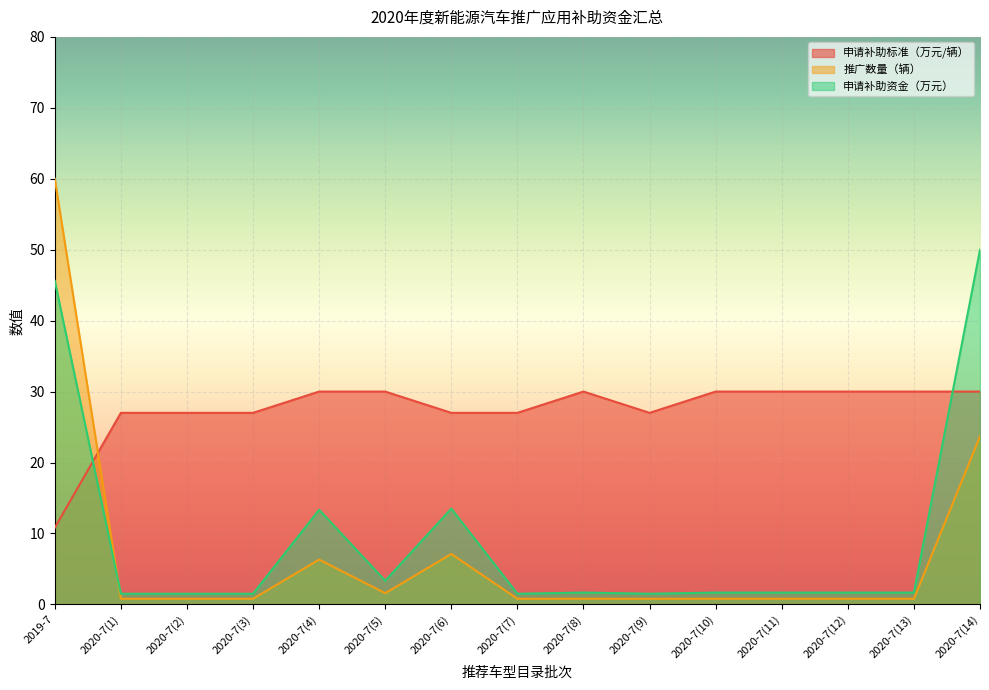

Which series changed the most between 2020-7(5) and 2020-7(9)?

申请补助标准（万元/辆）